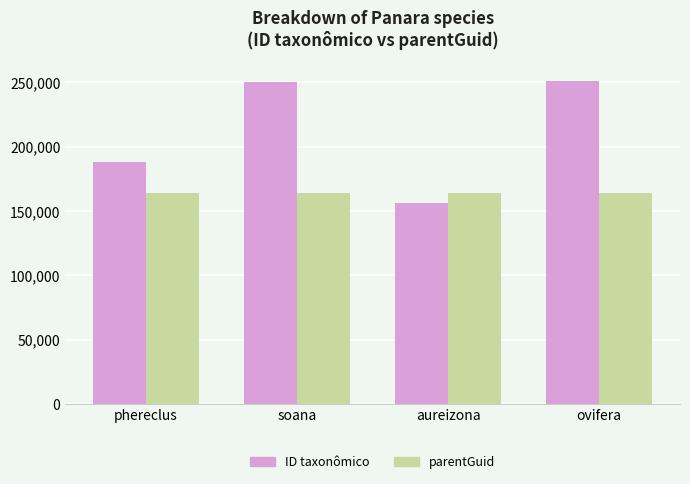

What is the sum of all ID taxonômico values?

845798